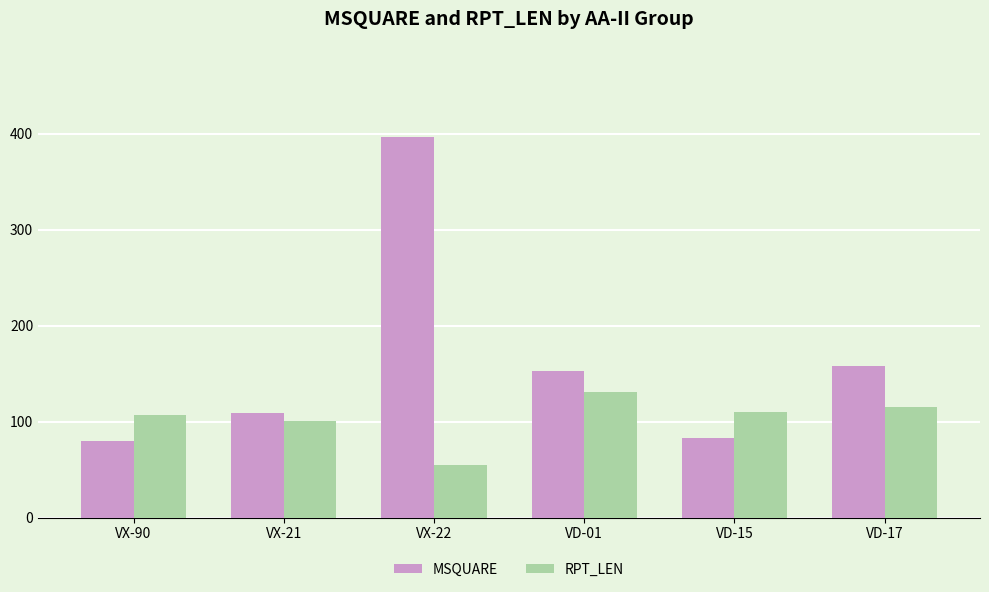

Count the number of data series in this chart.

2